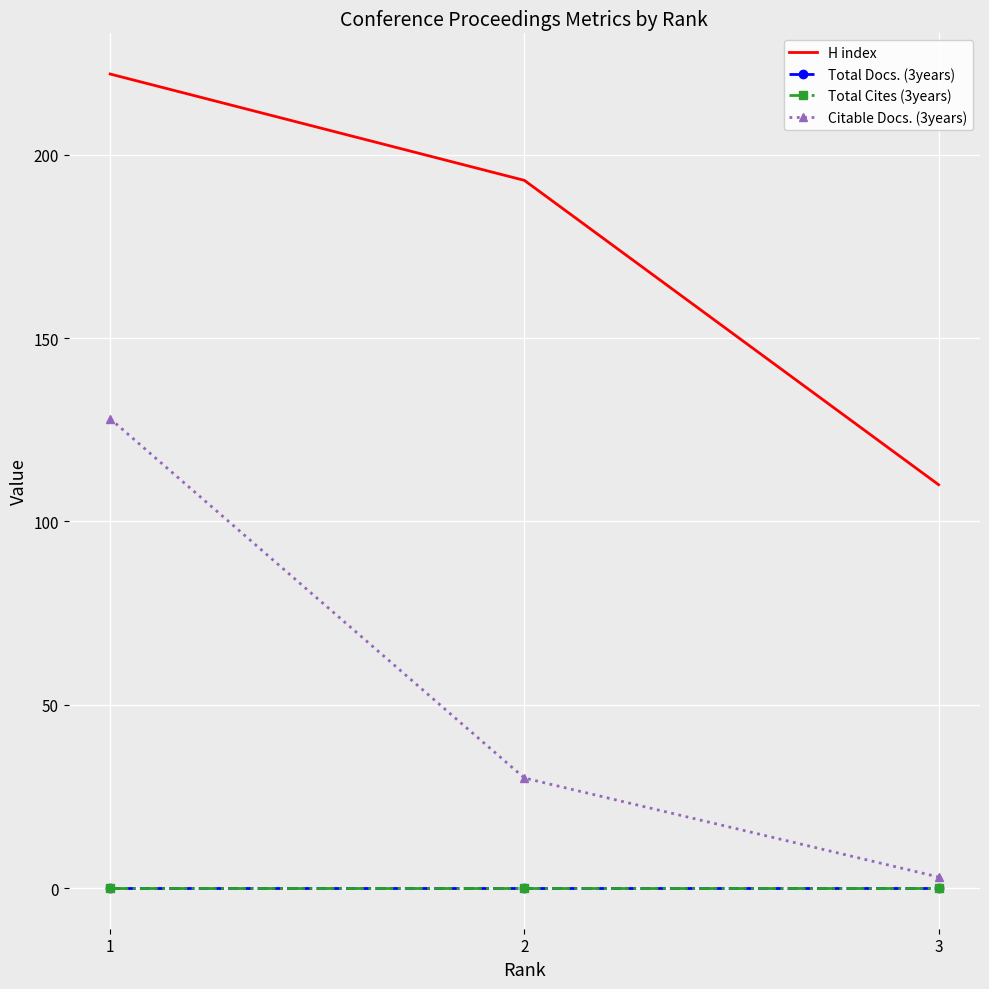

Which category has the highest value in the H index series?

1